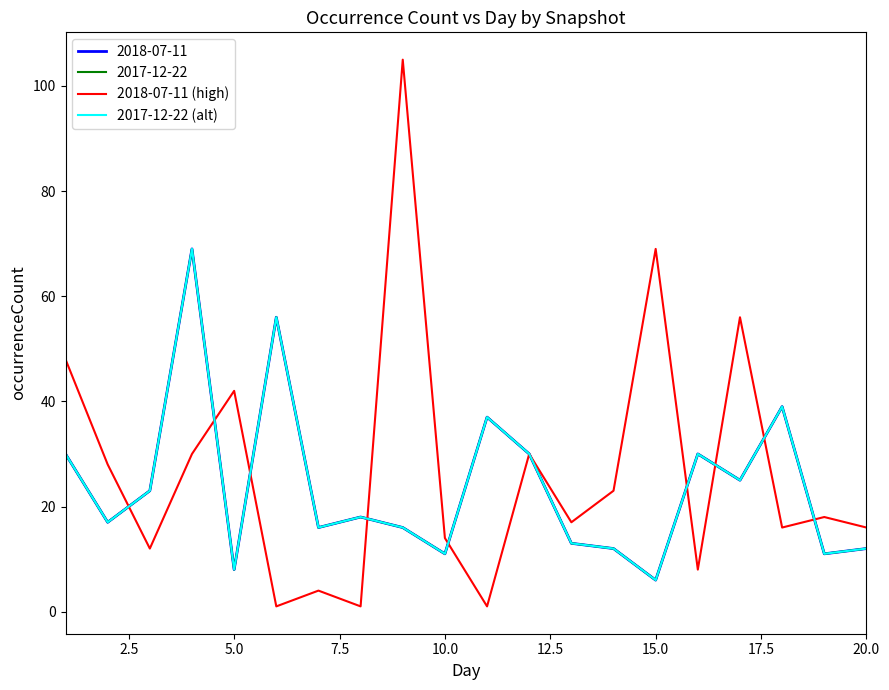

At which category does 2018-07-11 (high) reach its first local peak?

5.0